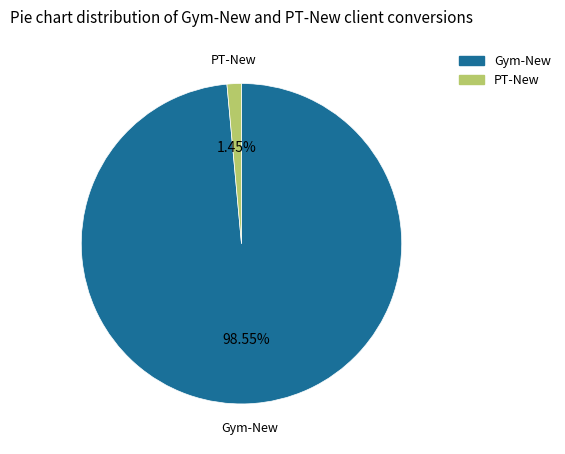

What percentage do PT-New and Gym-New together represent?

100.0%